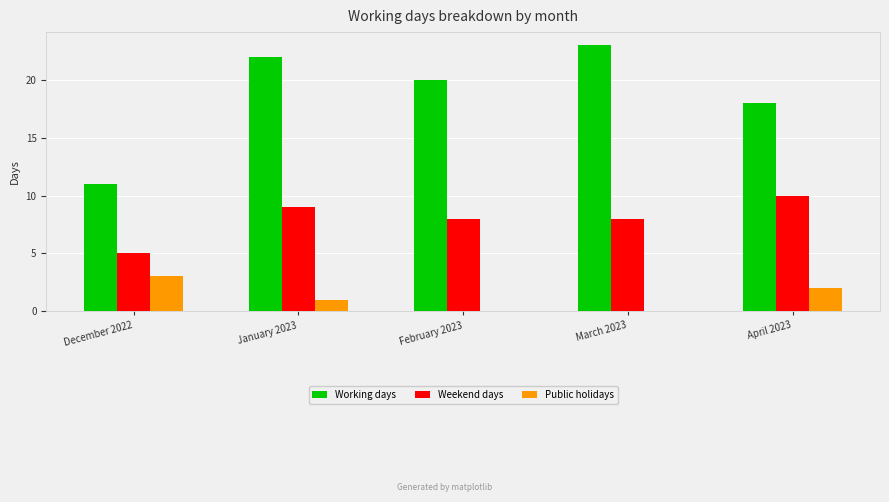

Count the Weekend days values in the range 8 to 9.

3